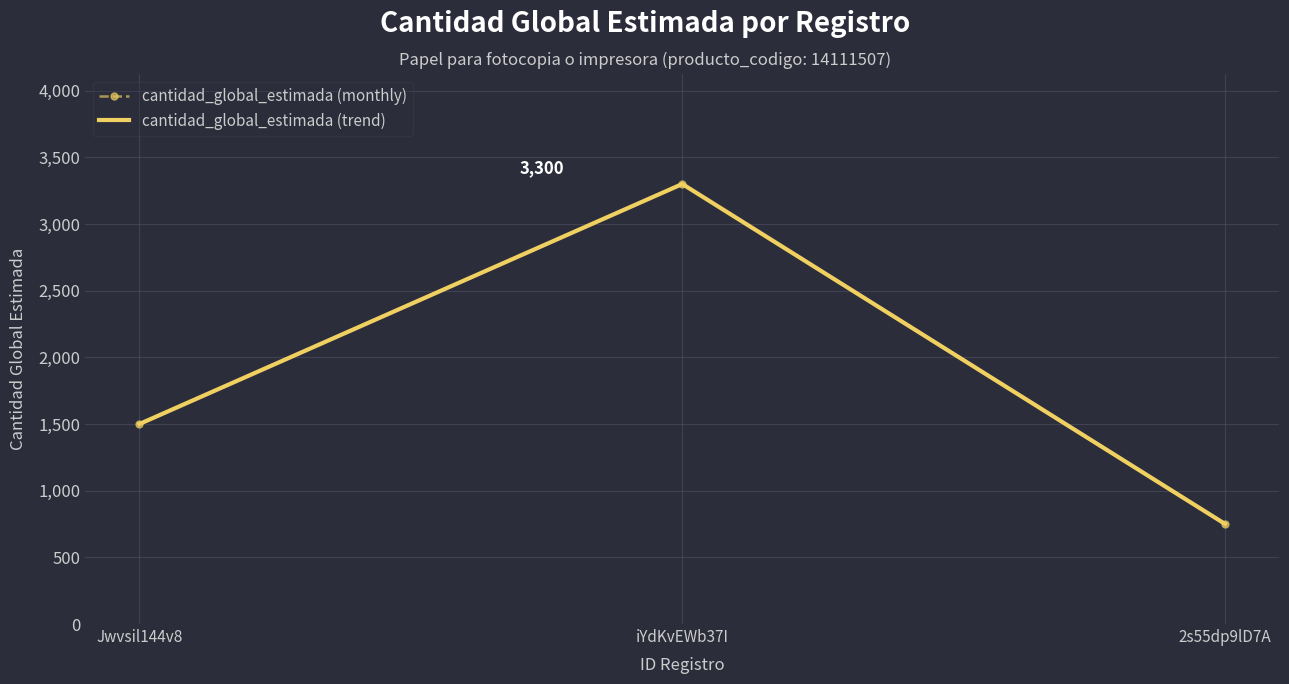

True or false: cantidad_global_estimada (trend) has a value of 353 at 2s55dp9lD7A.

False